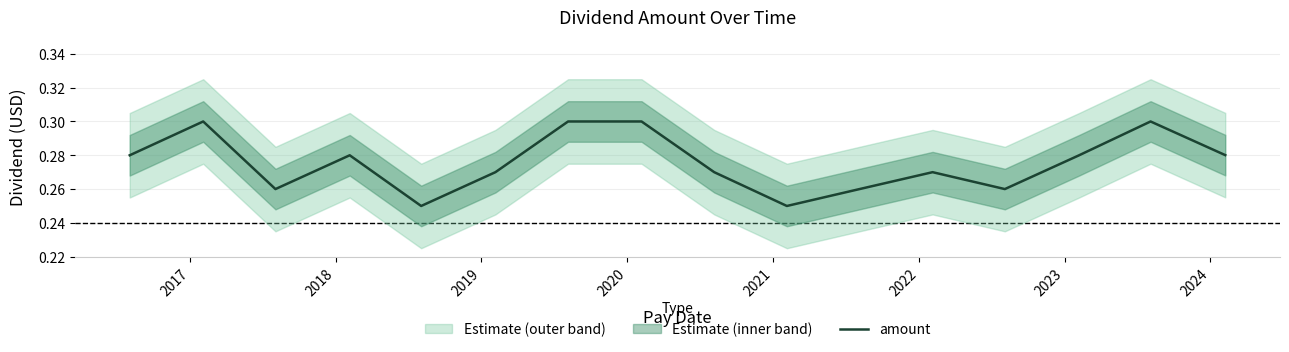

How many lines are shown in the chart?

1